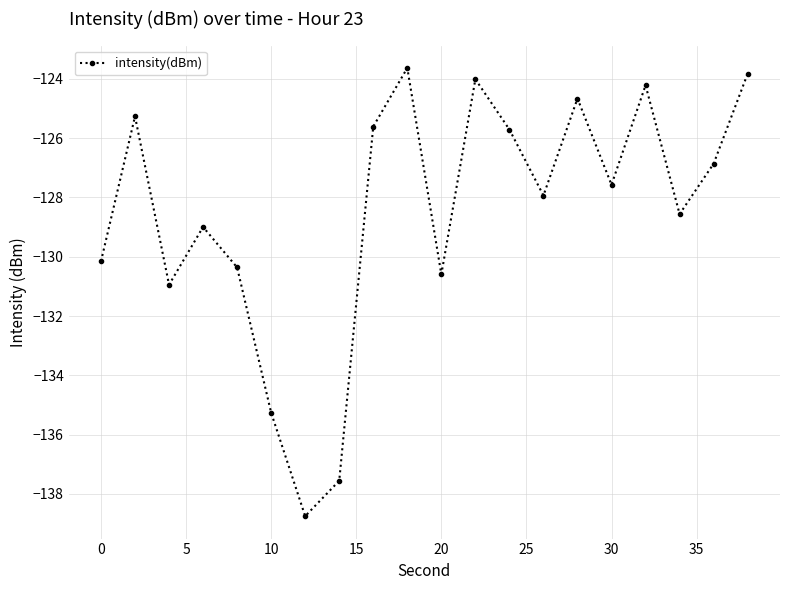

What is the maximum value shown in the chart?

-123.6